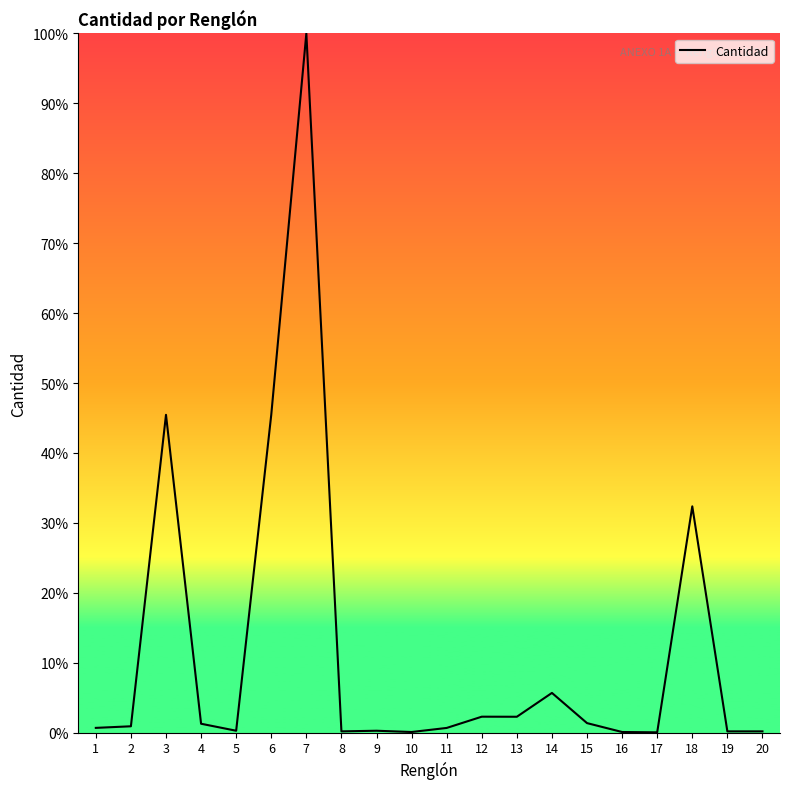

Does the chart display data point markers on the line(s)?

No